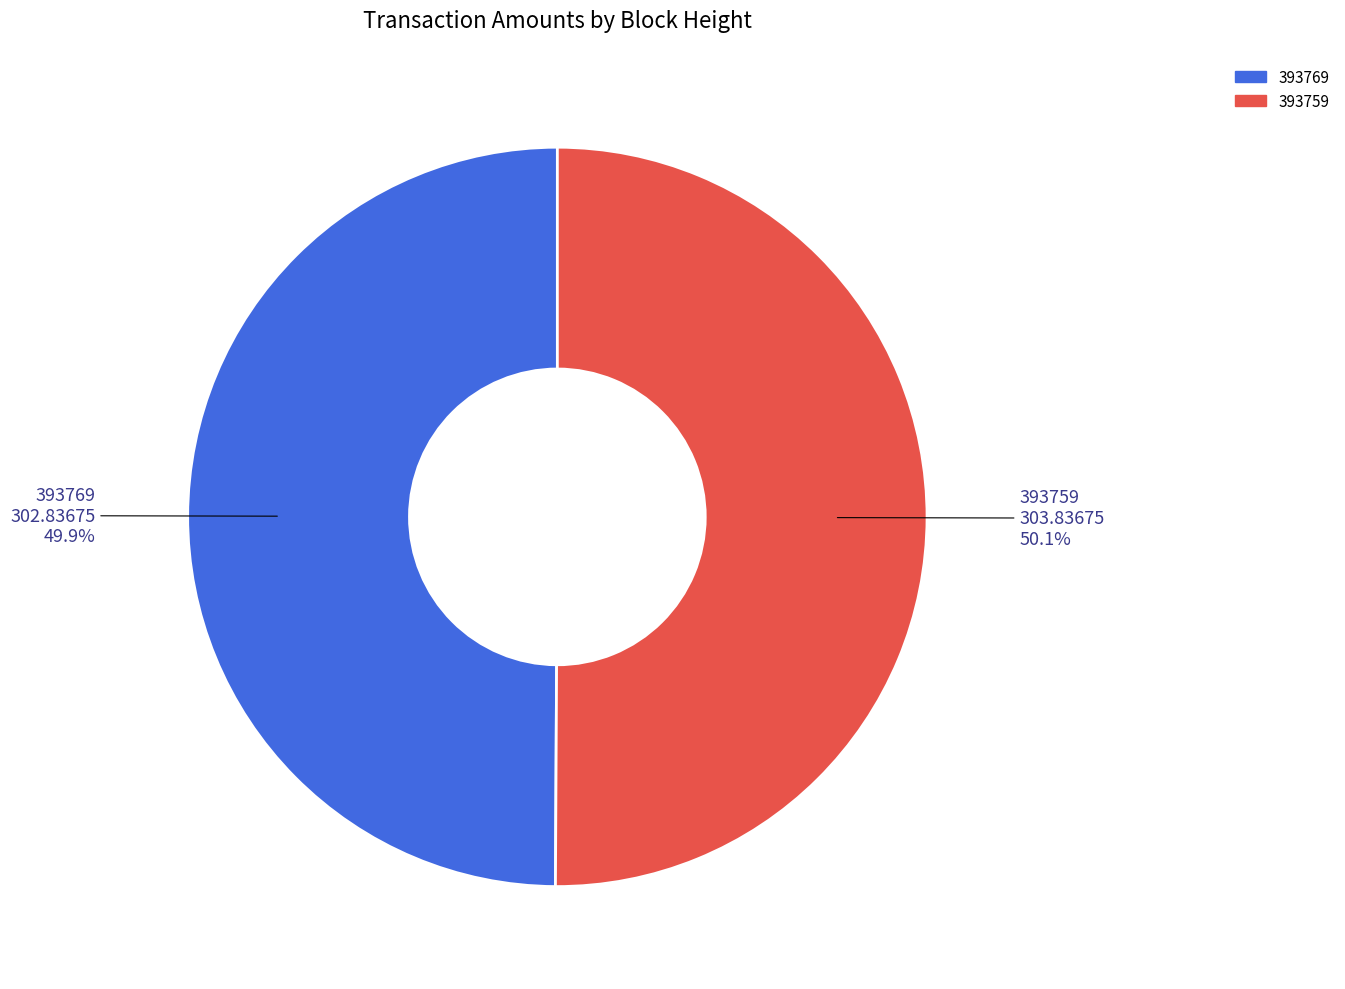

Is there any slice that represents more than half of the pie?

Yes